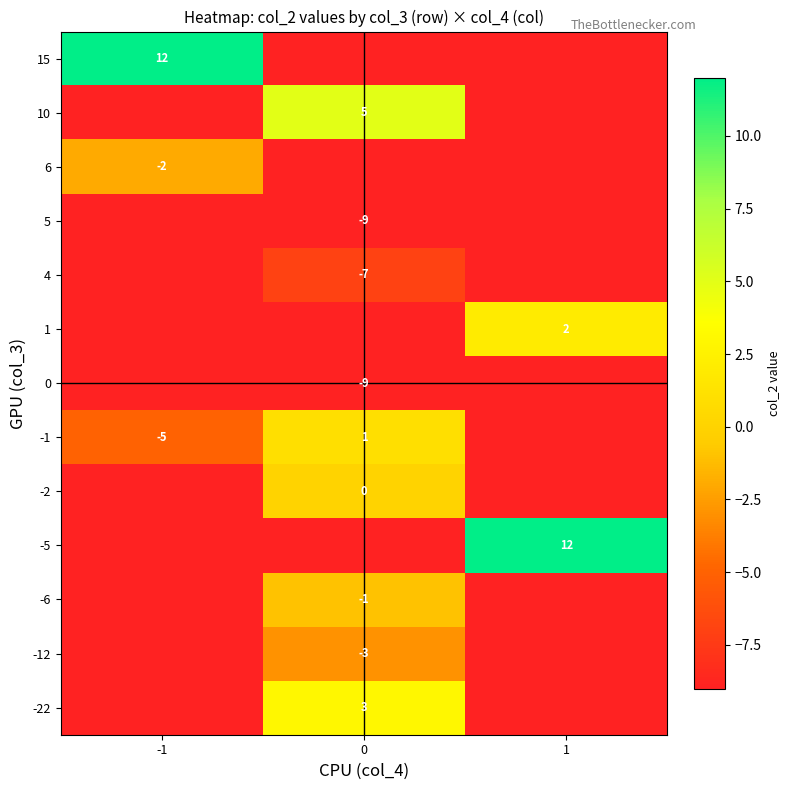

The value of -5 at 1 is 4. True or false?

False